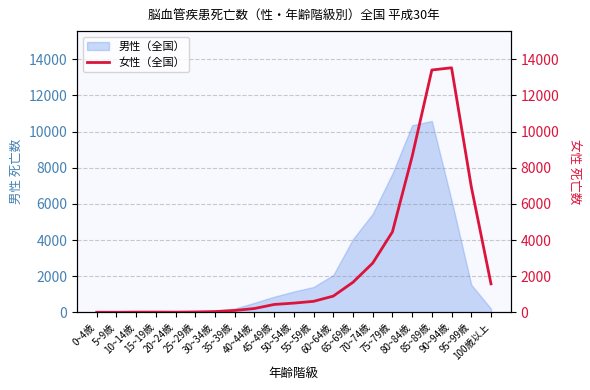

What is the sum of the values at 50~54歳 and 0~4歳?

511